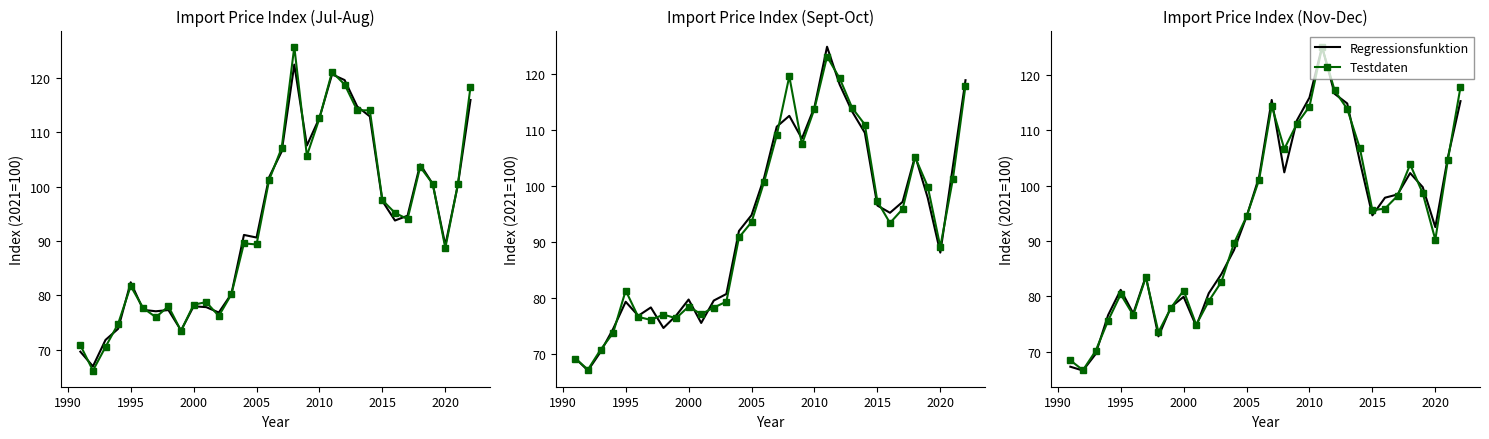

True or false: Testdaten has a value of 90.2 at 2020.

True